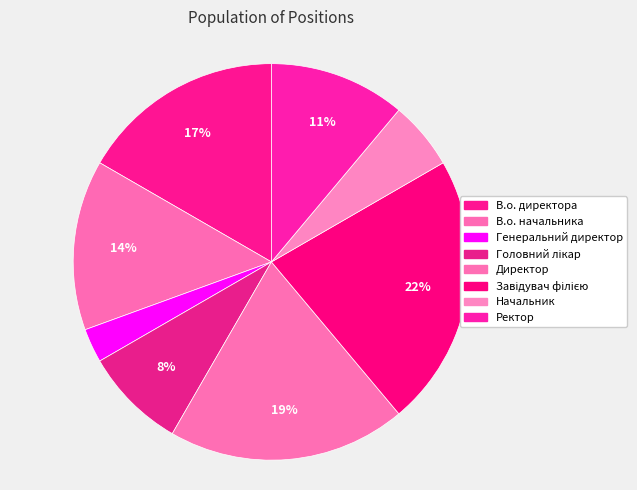

Does Генеральний директор represent more than half of the total?

No